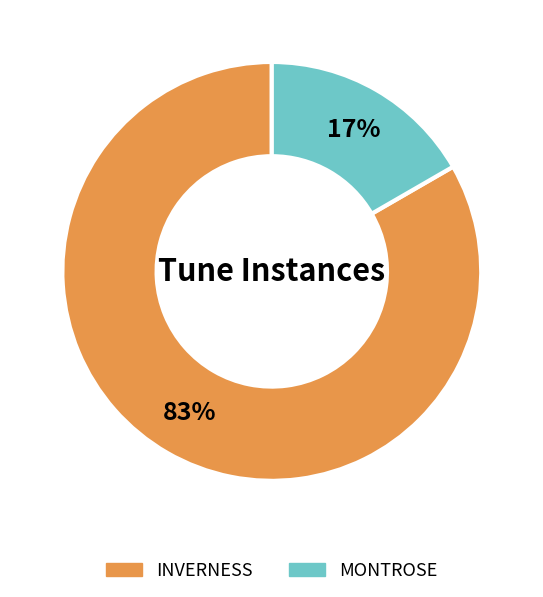

What is the smallest slice in the pie chart?

MONTROSE